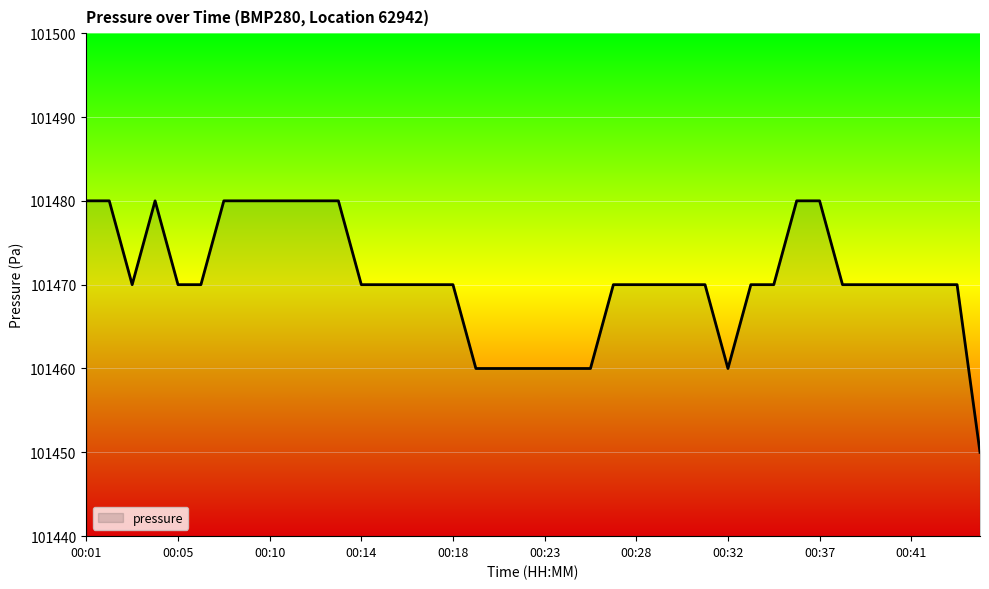

What is the difference between the maximum and minimum values?

30